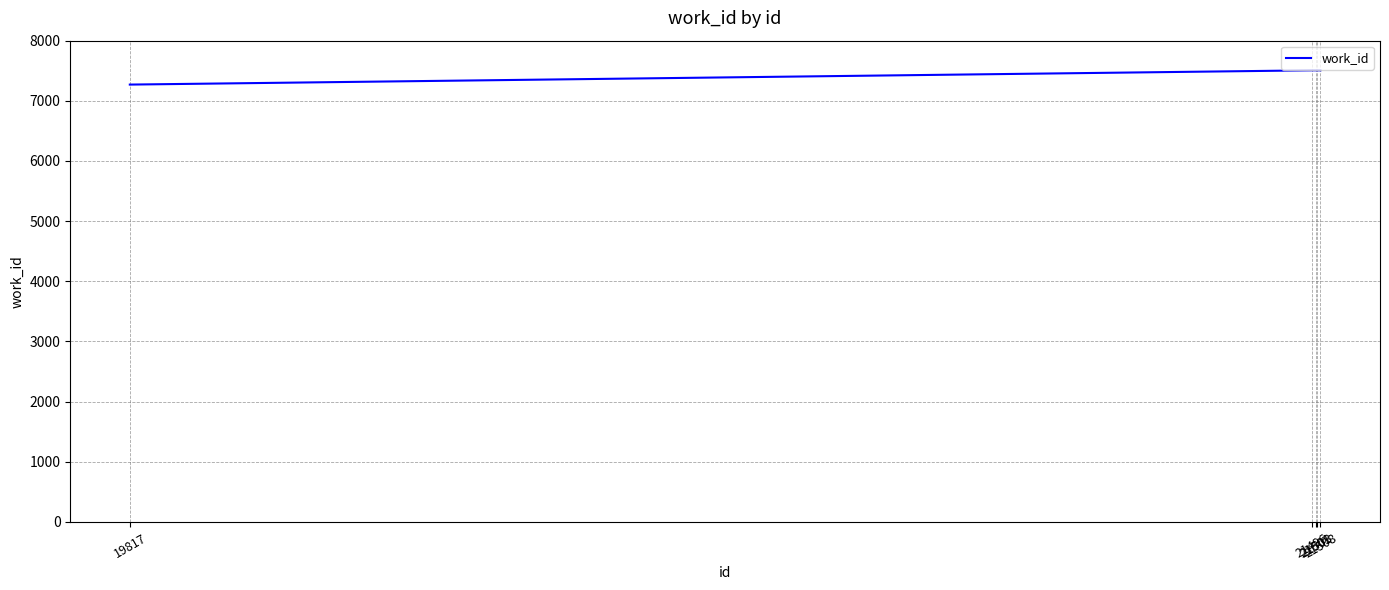

What is the ratio of the value at 21501 to the value at 21503?

1.0